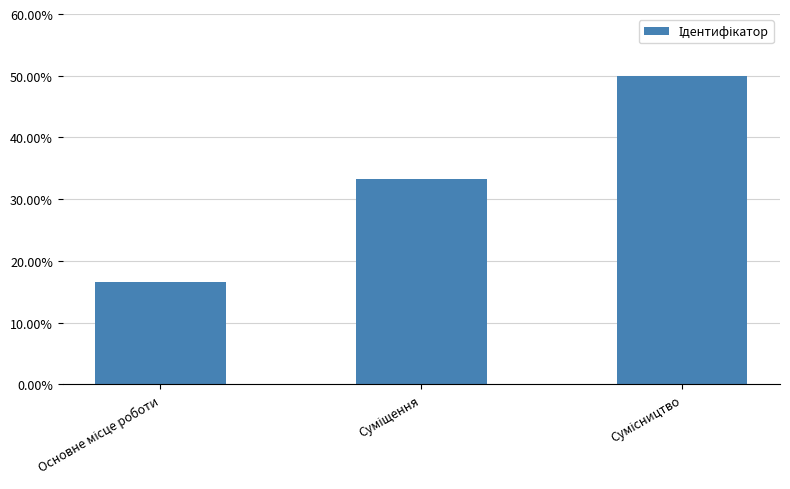

Reading left to right, transcribe all the data shown in this chart.

Основне місце роботи=0.2	Суміщення=0.3	Сумісництво=0.5